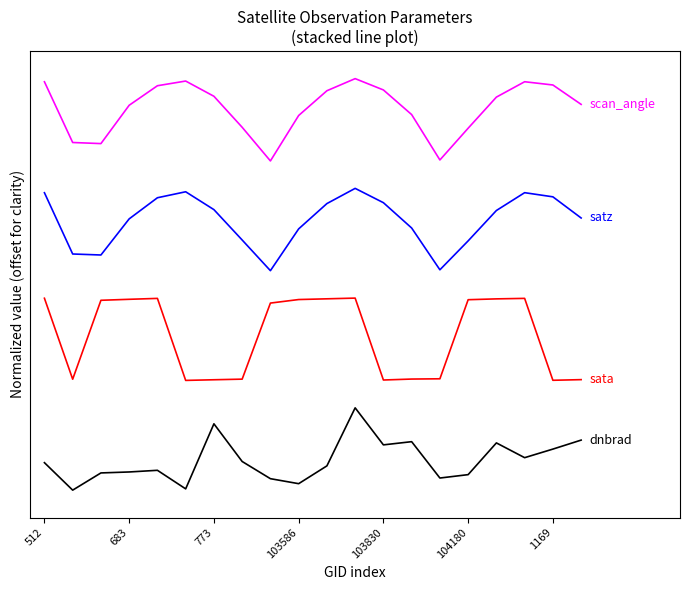

Does the chart have visible grid lines?

No